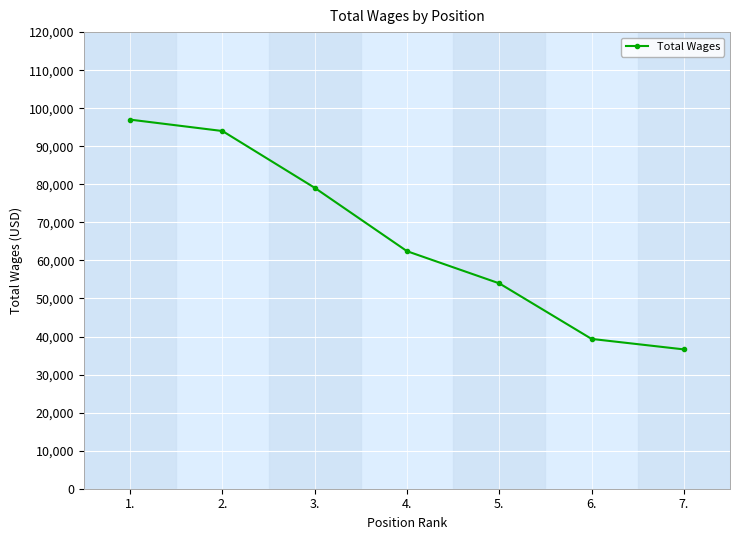

What is the change in value from 3. to 6.?

-39706